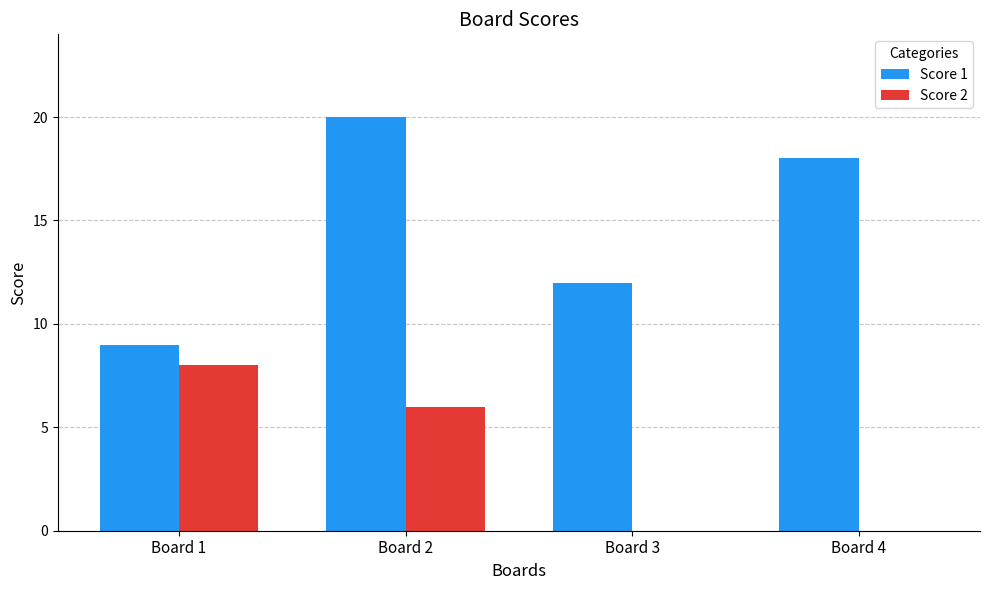

What is the total value across all series at Board 1?

17